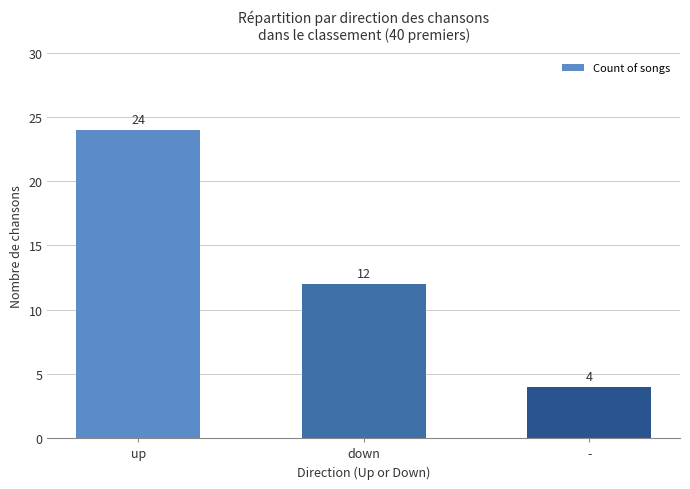

What is the label of the 1st bar from the right?

-